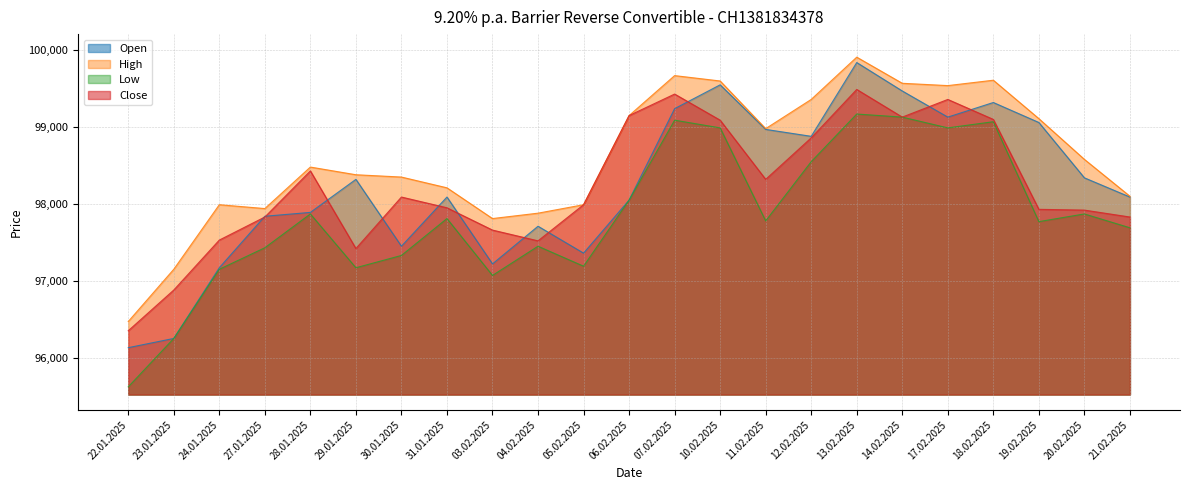

What is the total value across all series at 07.02.2025?

397430